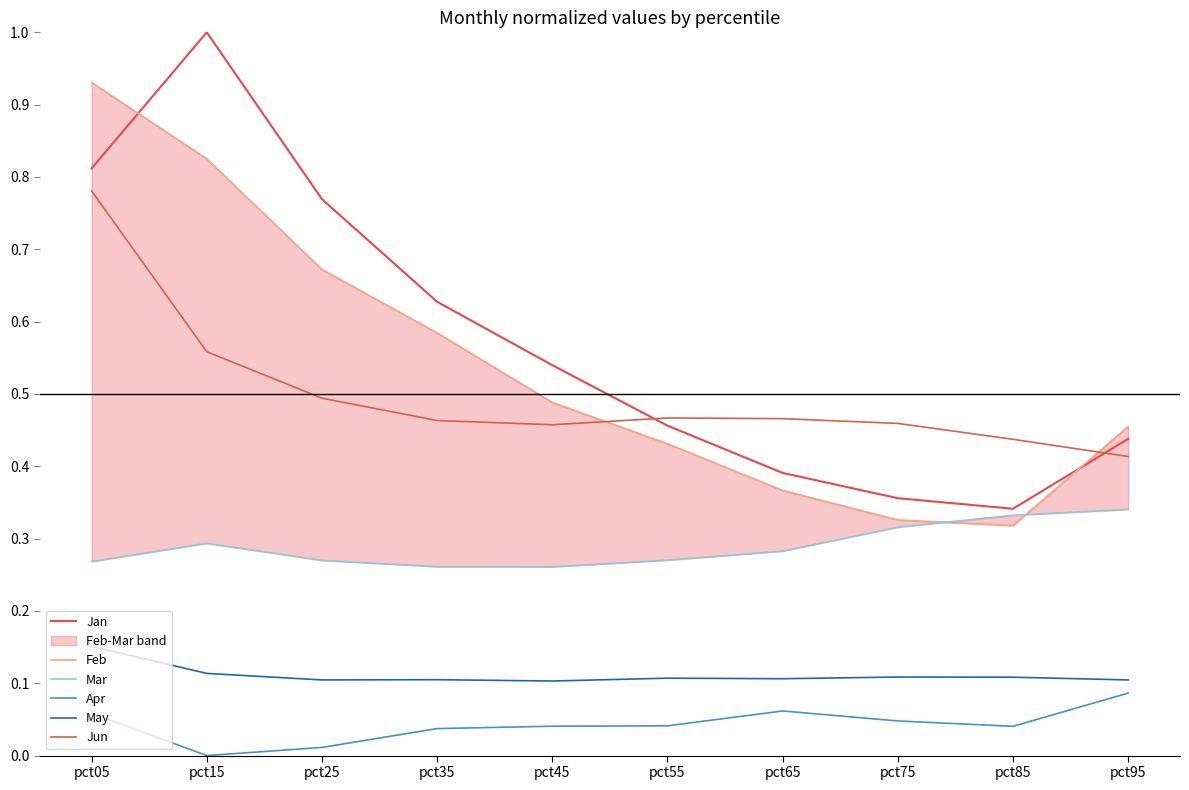

At which category does Mar reach its first local valley?

pct45